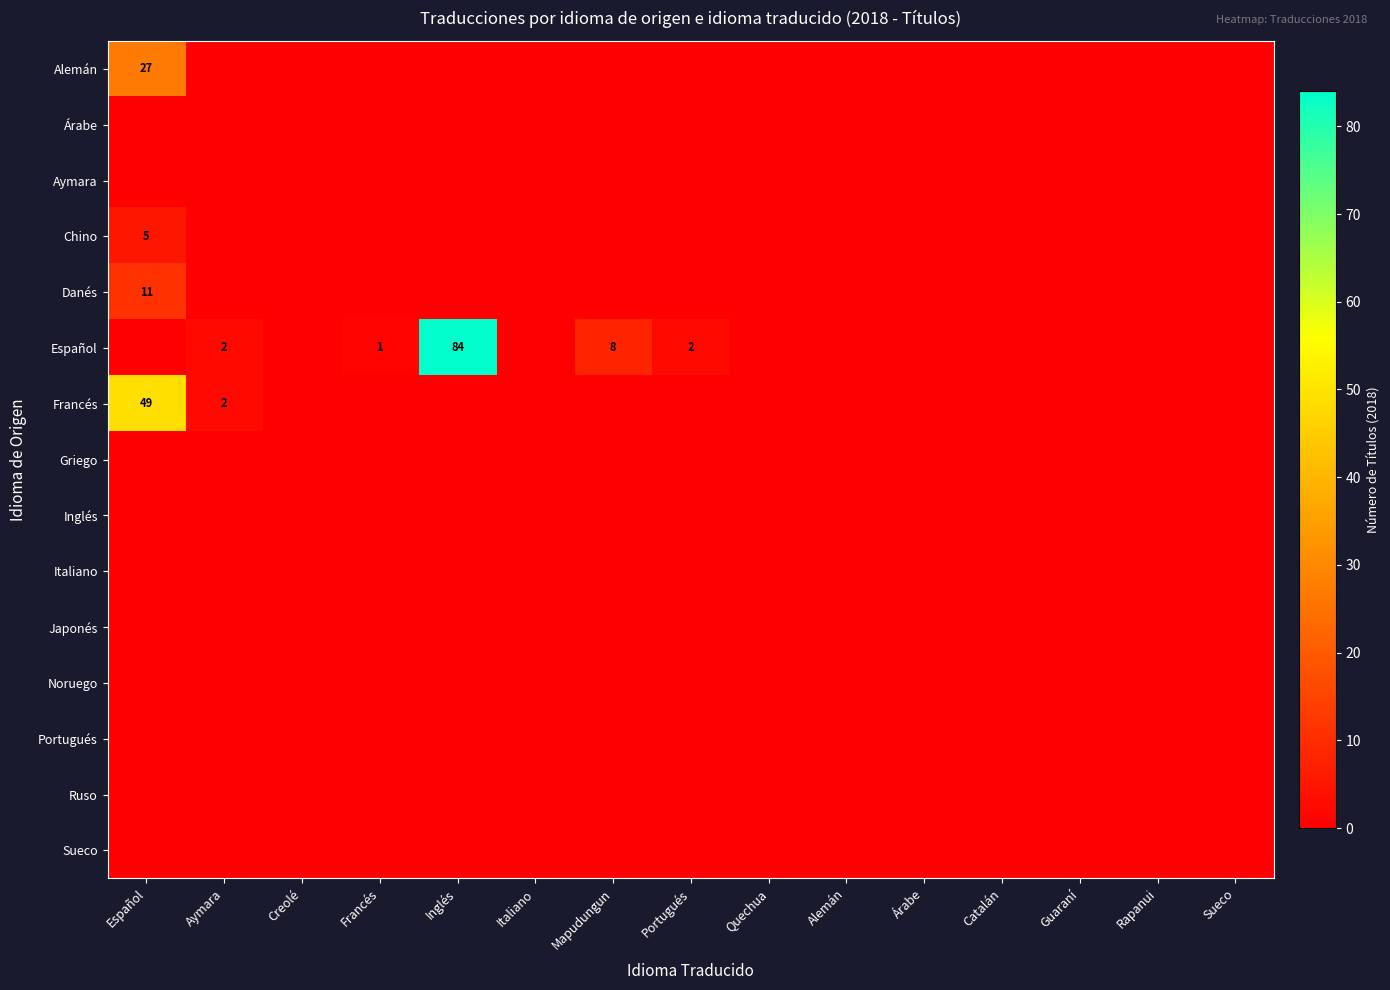

Which label corresponds to the largest value in the chart?

Inglés